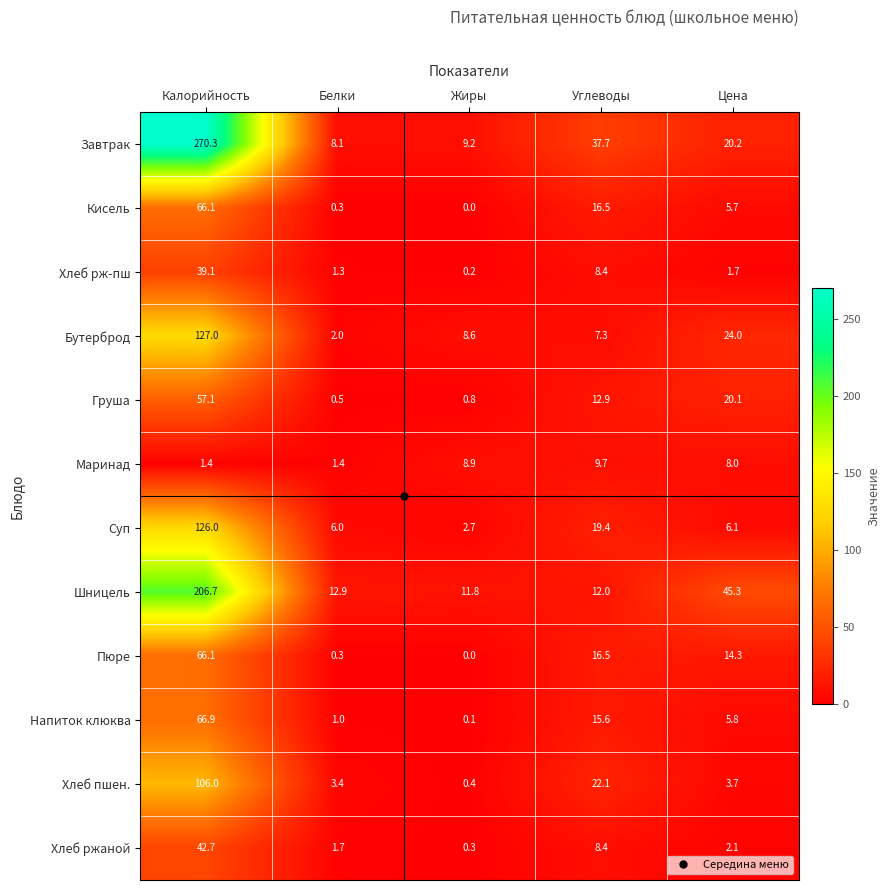

List the labels in order of Кисель value, smallest first.

Жиры, Белки, Цена, Углеводы, Калорийность